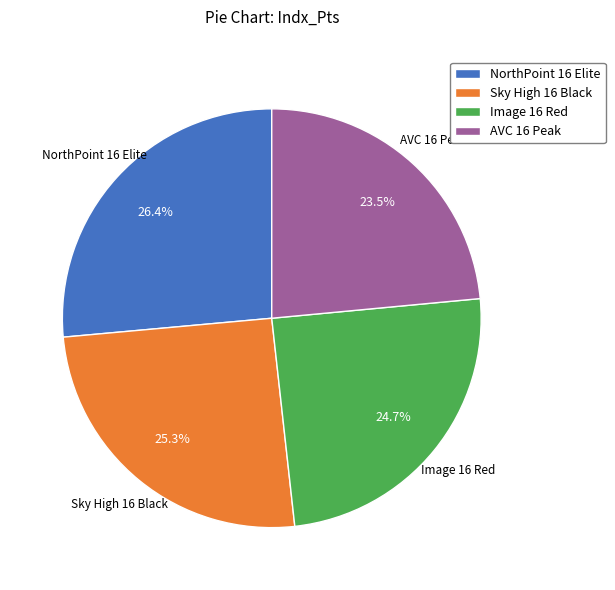

Combined, do Sky High 16 Black and NorthPoint 16 Elite account for over 50%?

Yes